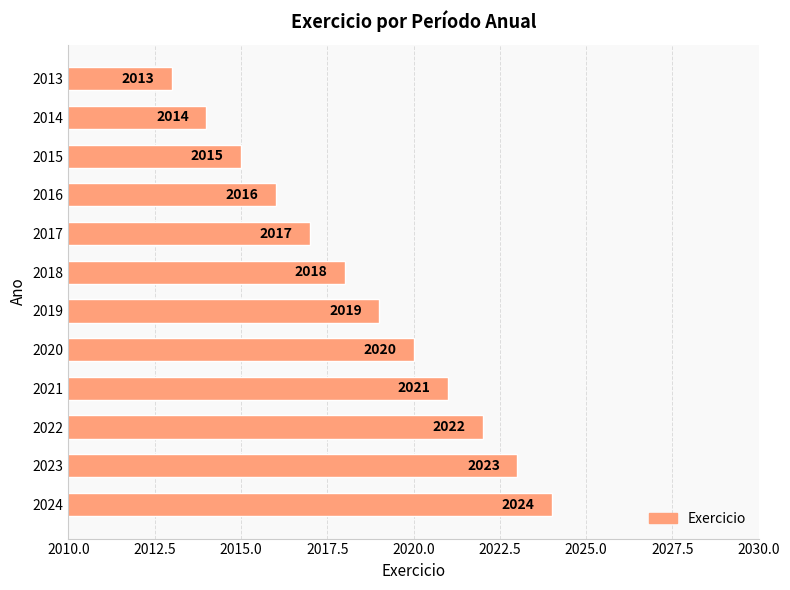

The chart shows a value of 3292 at 2018. True or false?

False